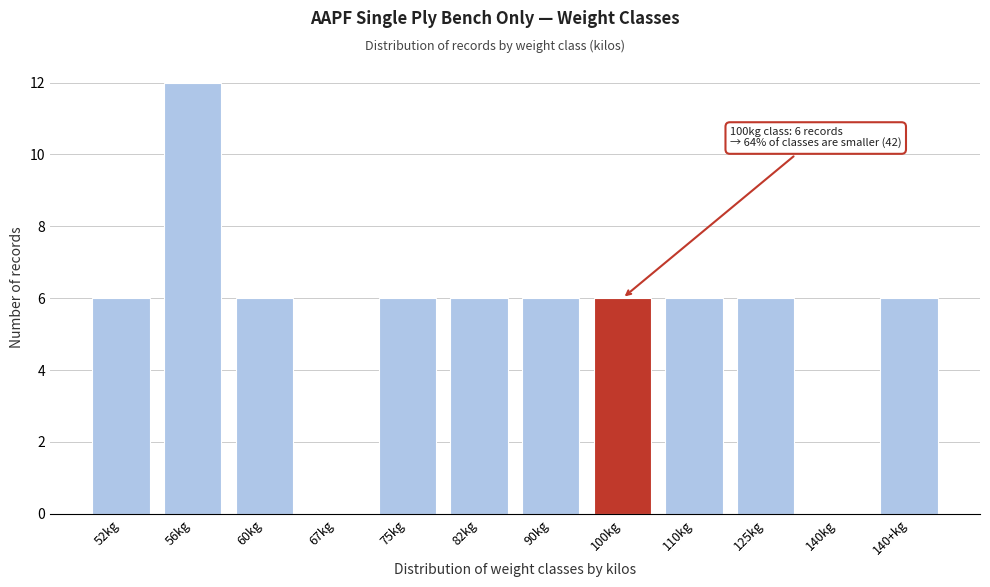

Reading right to left, list all the values displayed in this chart.

140+kg=6	140kg=0	125kg=6	110kg=6	100kg=6	90kg=6	82kg=6	75kg=6	67kg=0	60kg=6	56kg=12	52kg=6